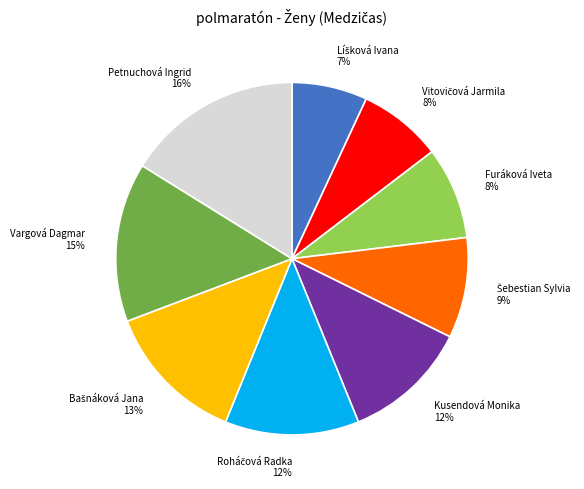

Which slice is the largest?

Petnuchová Ingrid